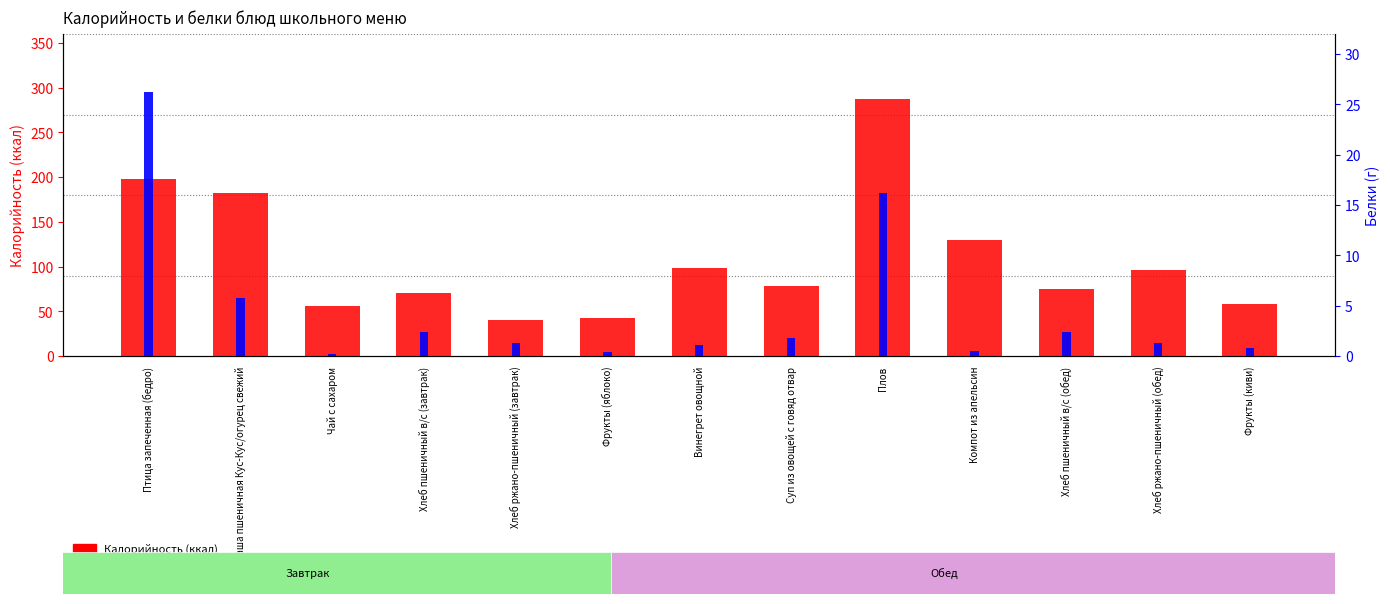

How many data points in Калорийность are above 78?

7